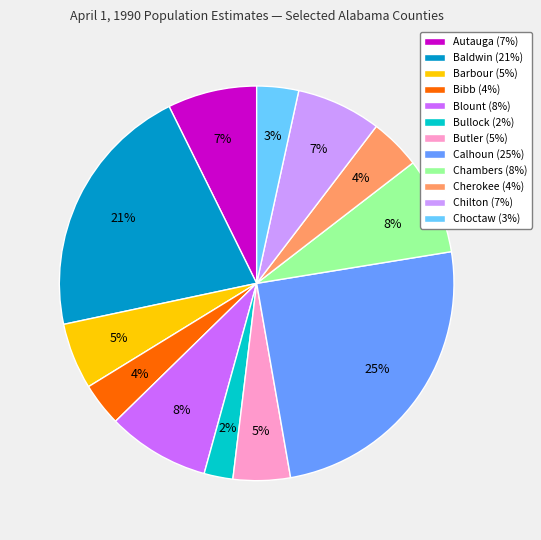

True or false: Chilton accounts for 1% of the total.

False